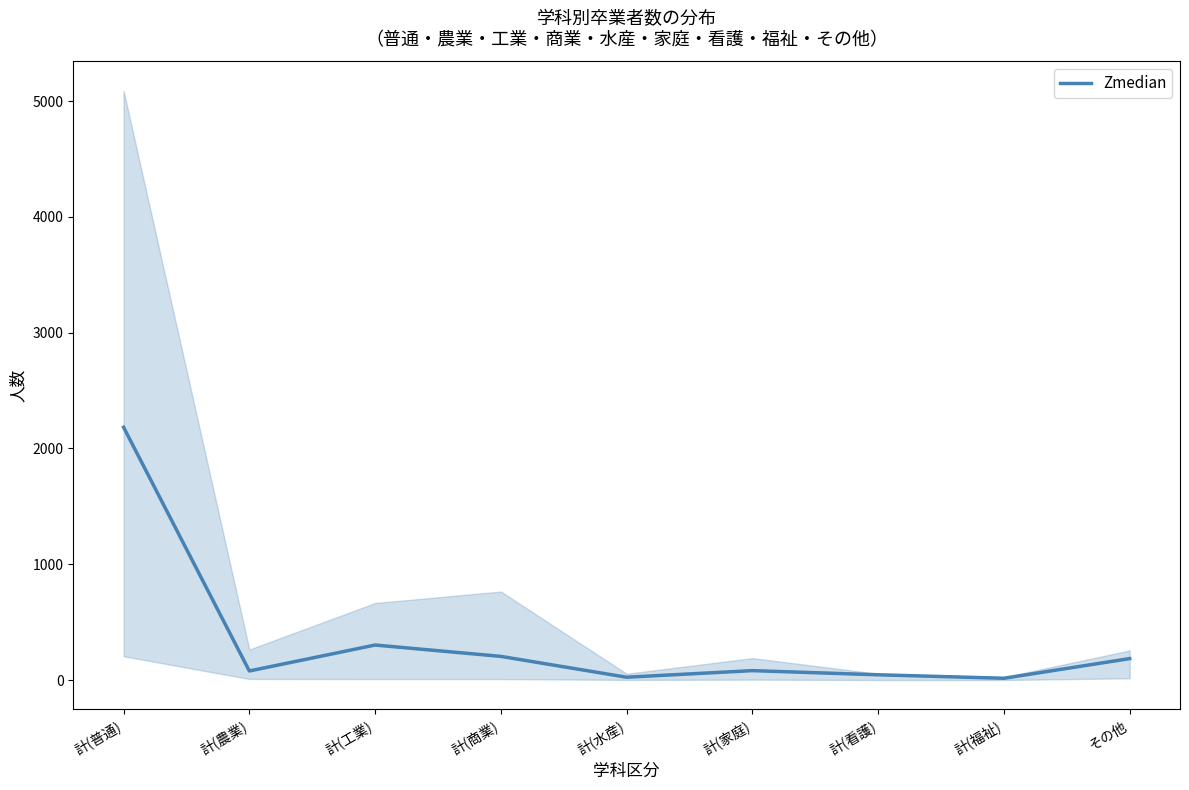

Reading right to left, what are all the values shown in this chart?

185	15	45	81	24	204	302	78	2183